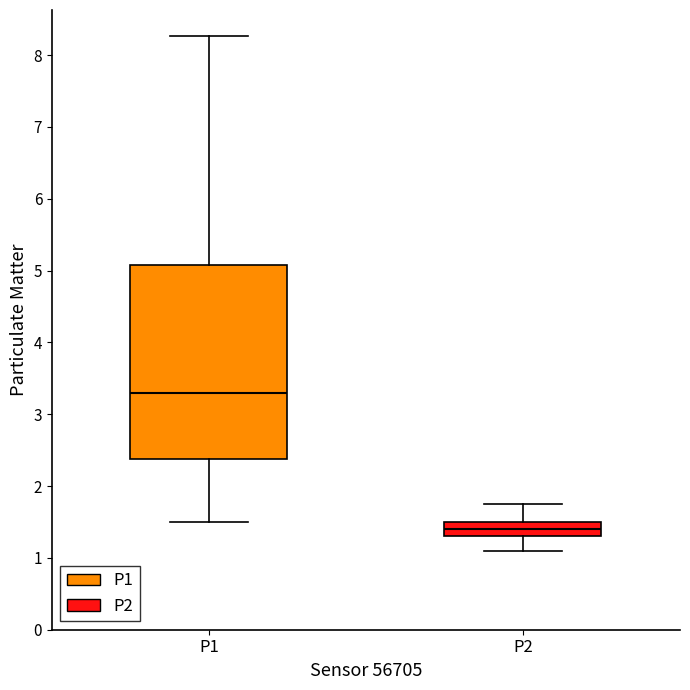

Reading left to right, read every box against the y-axis: the position of its median line, the range the box covers, and the ends of its whiskers. The values are not printed on the chart, so give them approximately, as read against the axis.

P1: median 3.3, box 2.4 to 5.1, whiskers 1.5 to 8.3
P2: median 1.4, box 1.3 to 1.5, whiskers 1.1 to 1.8